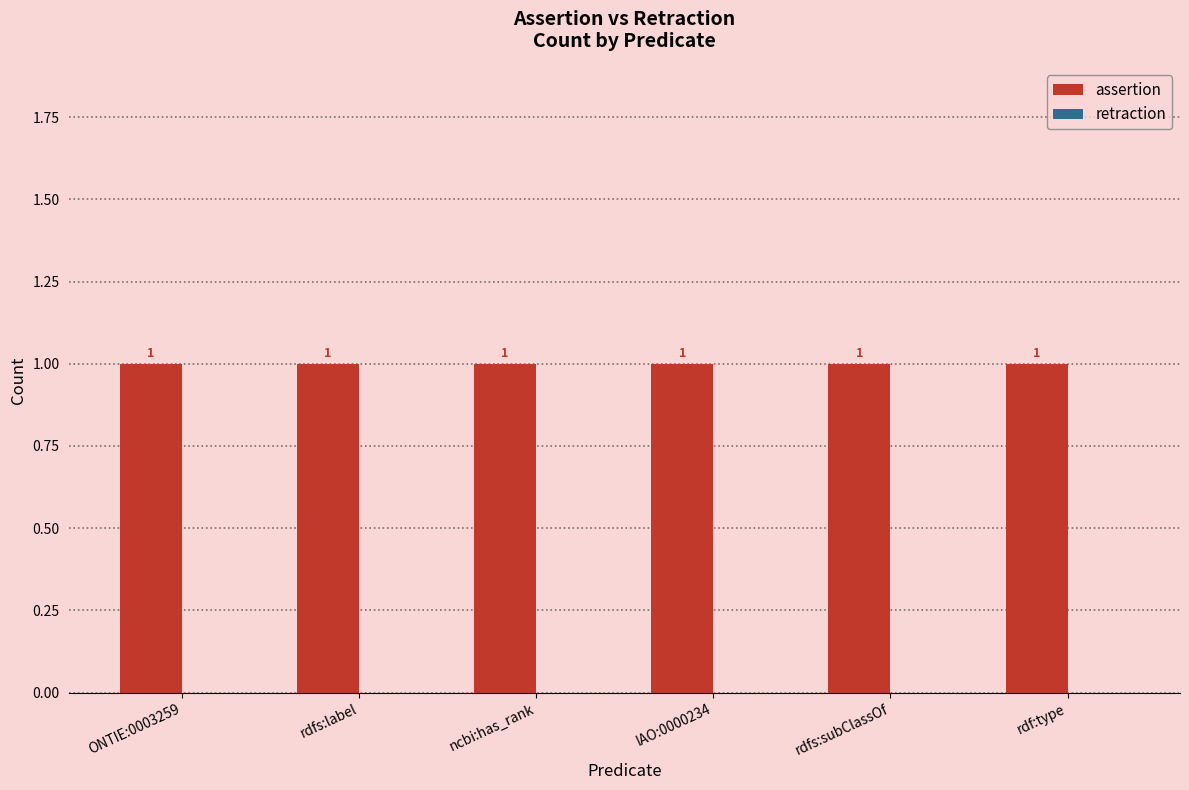

How many bars are there in each group?

2